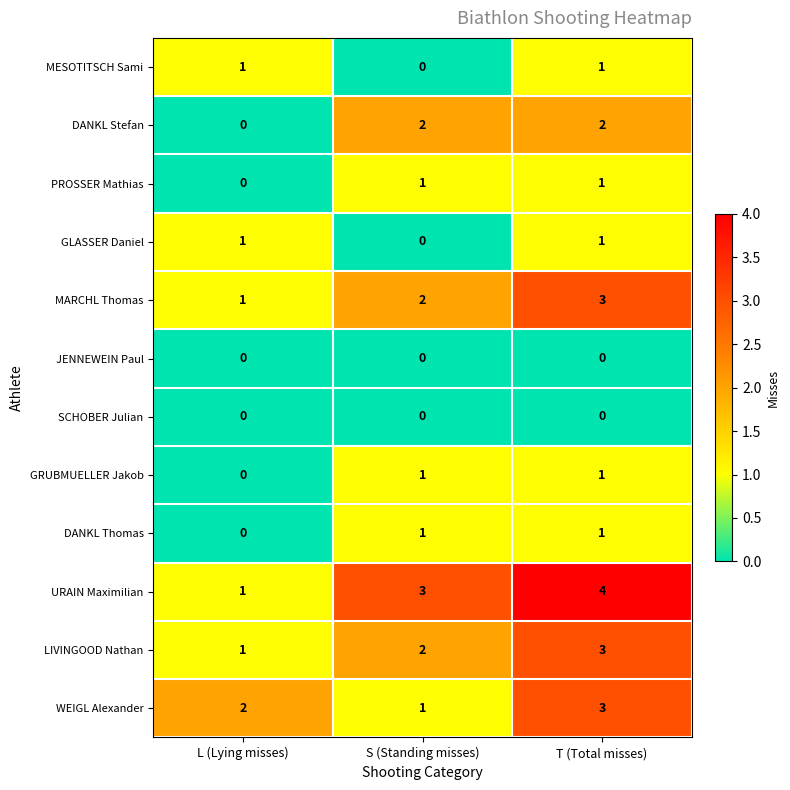

Count the LIVINGOOD Nathan values in the range 1 to 3.

3